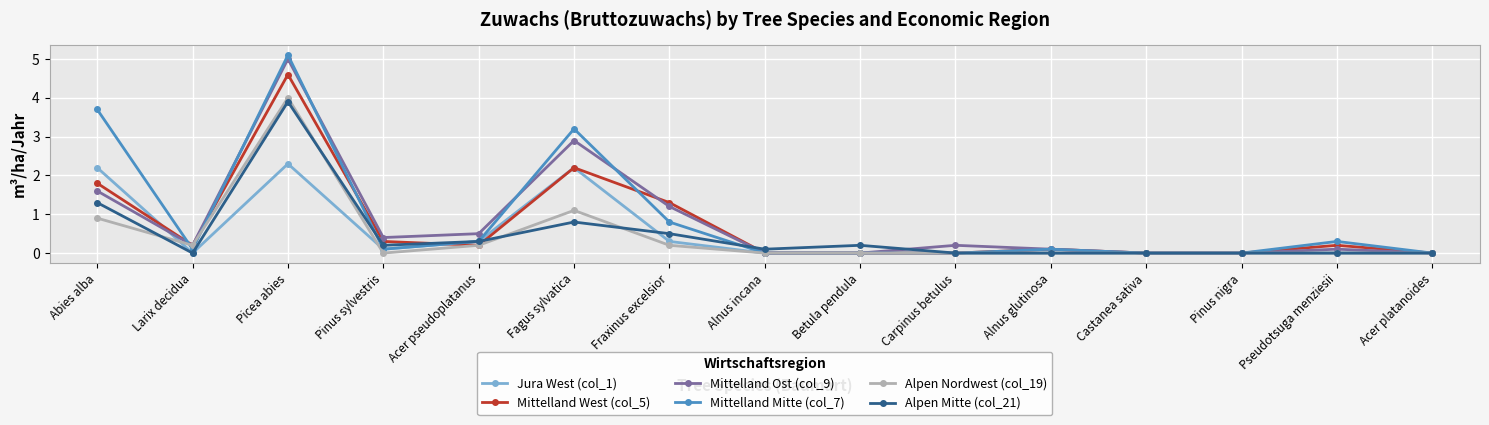

What is the difference between the second highest and minimum values in the Alpen Mitte (col_21) series?

1.3